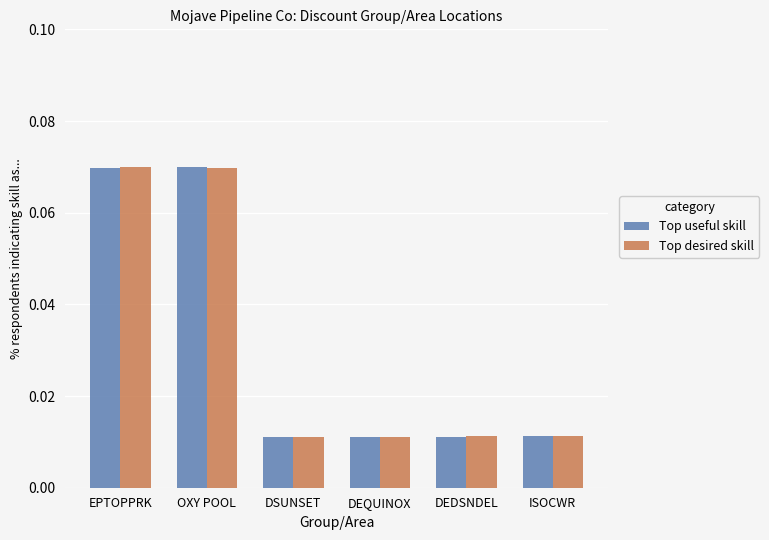

At how many categories does at least one series exceed 0?

6